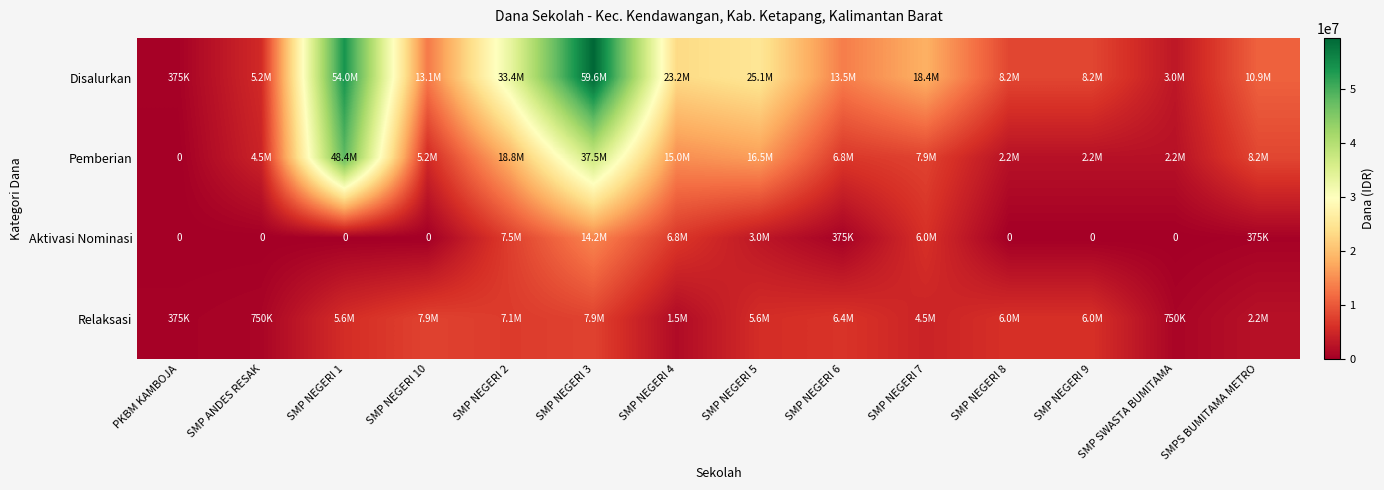

Rank the series by their maximum value, from lowest to highest.

Relaksasi, Aktivasi Nominasi, Pemberian, Disalurkan